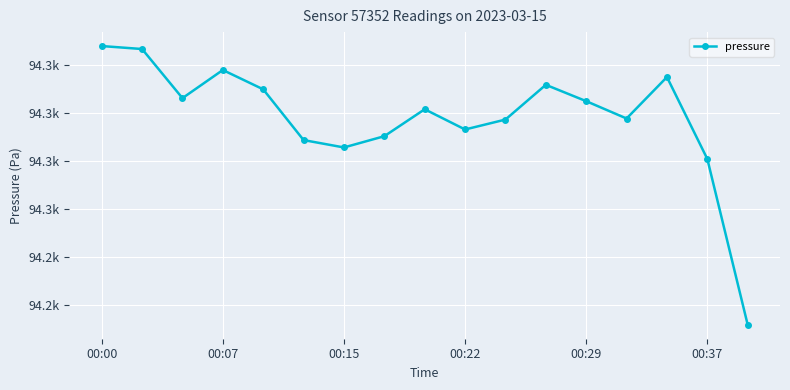

Is this an area chart (filled region under the line)?

No